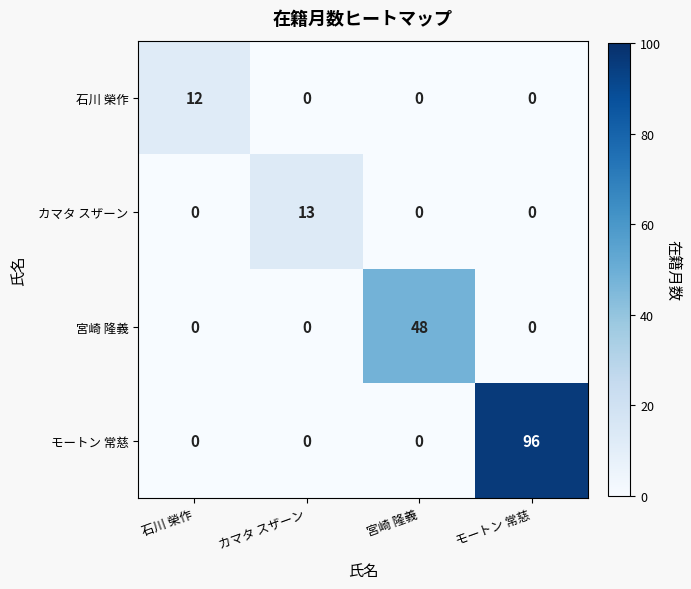

Rank the series by their maximum value, from highest to lowest.

モートン 常慈, 宮崎 隆義, カマタ スザーン, 石川 榮作